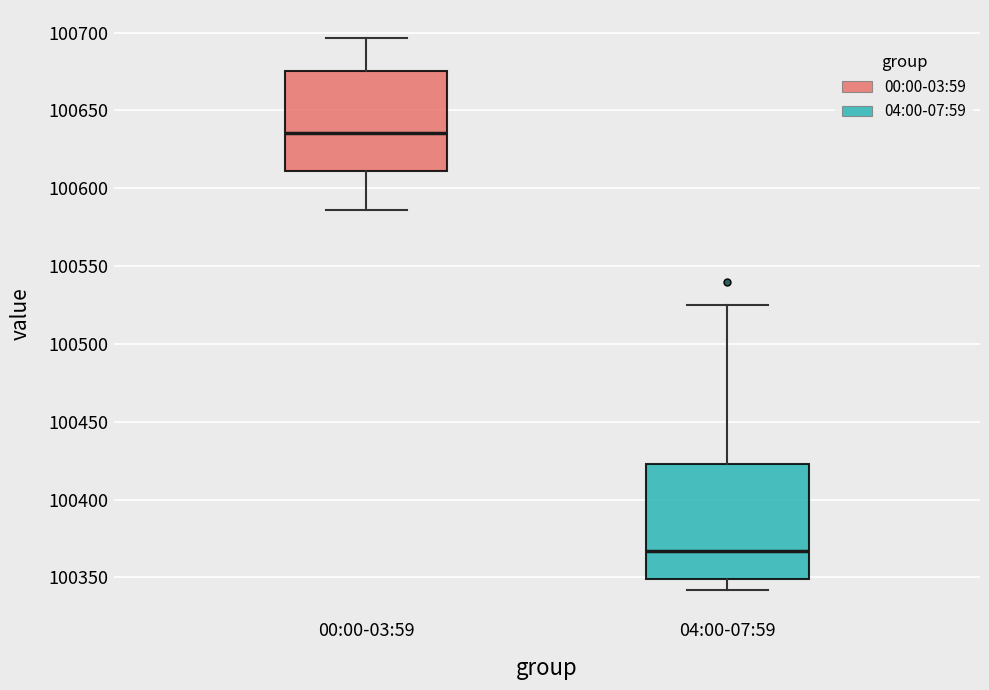

Reading left to right, read every box against the y-axis: the position of its median line, the range the box covers, and the ends of its whiskers. The values are not printed on the chart, so give them approximately, as read against the axis.

00:00-03:59: median 100635, box 100610 to 100675, whiskers 100585 to 100695
04:00-07:59: median 100365, box 100350 to 100425, whiskers 100340 to 100525